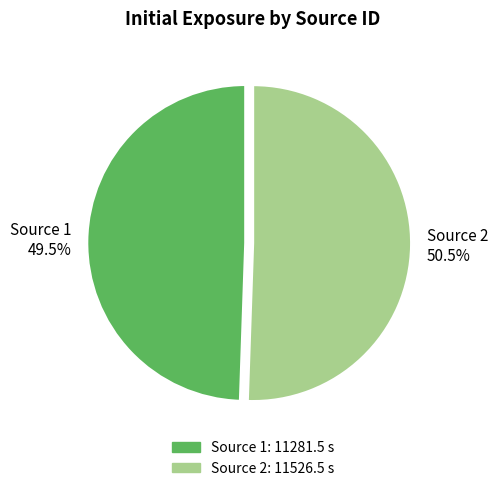

What is the smallest slice in the pie chart?

Source 1